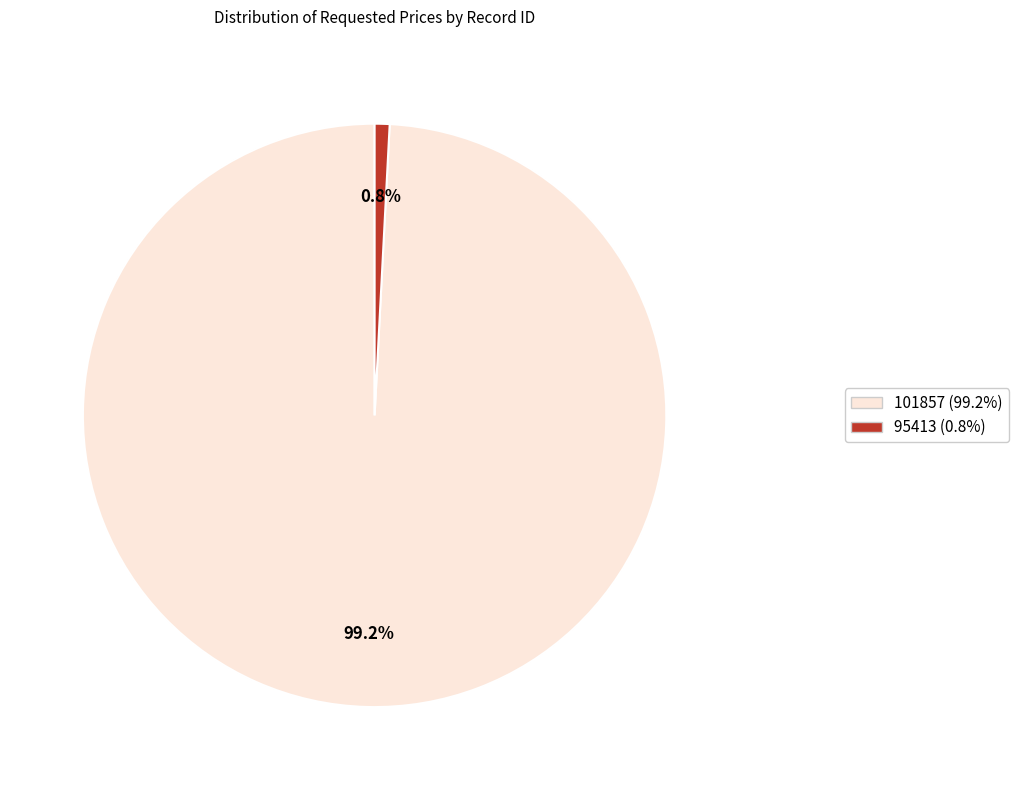

What is the smallest slice in the pie chart?

95413